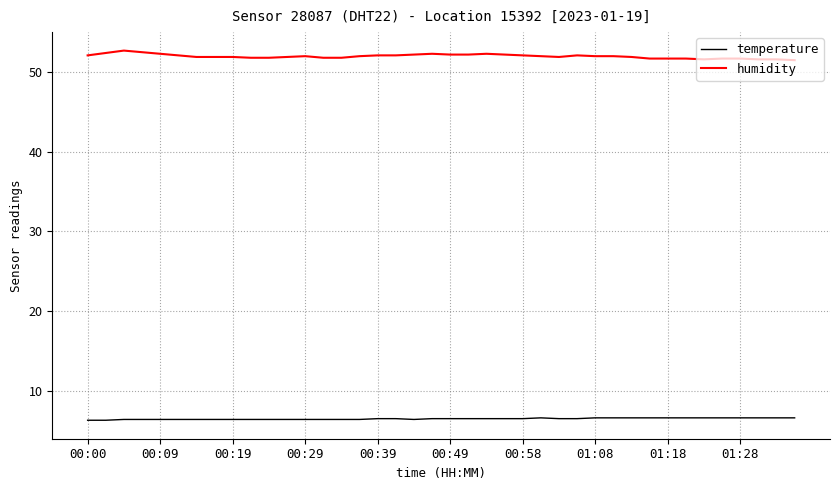

What is the sum of all humidity values?

2079.3